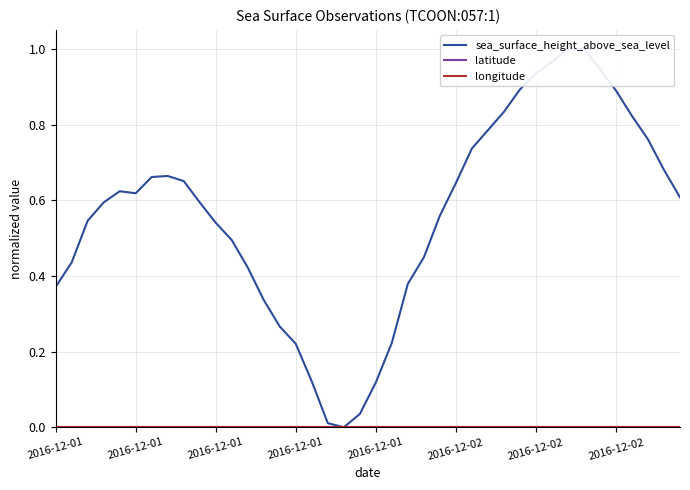

Between 10 and 9, which is larger?

9